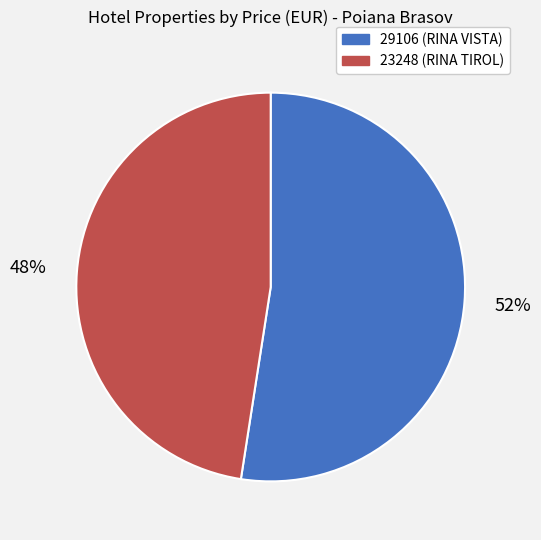

Between 29106 and 23248, which is larger?

29106